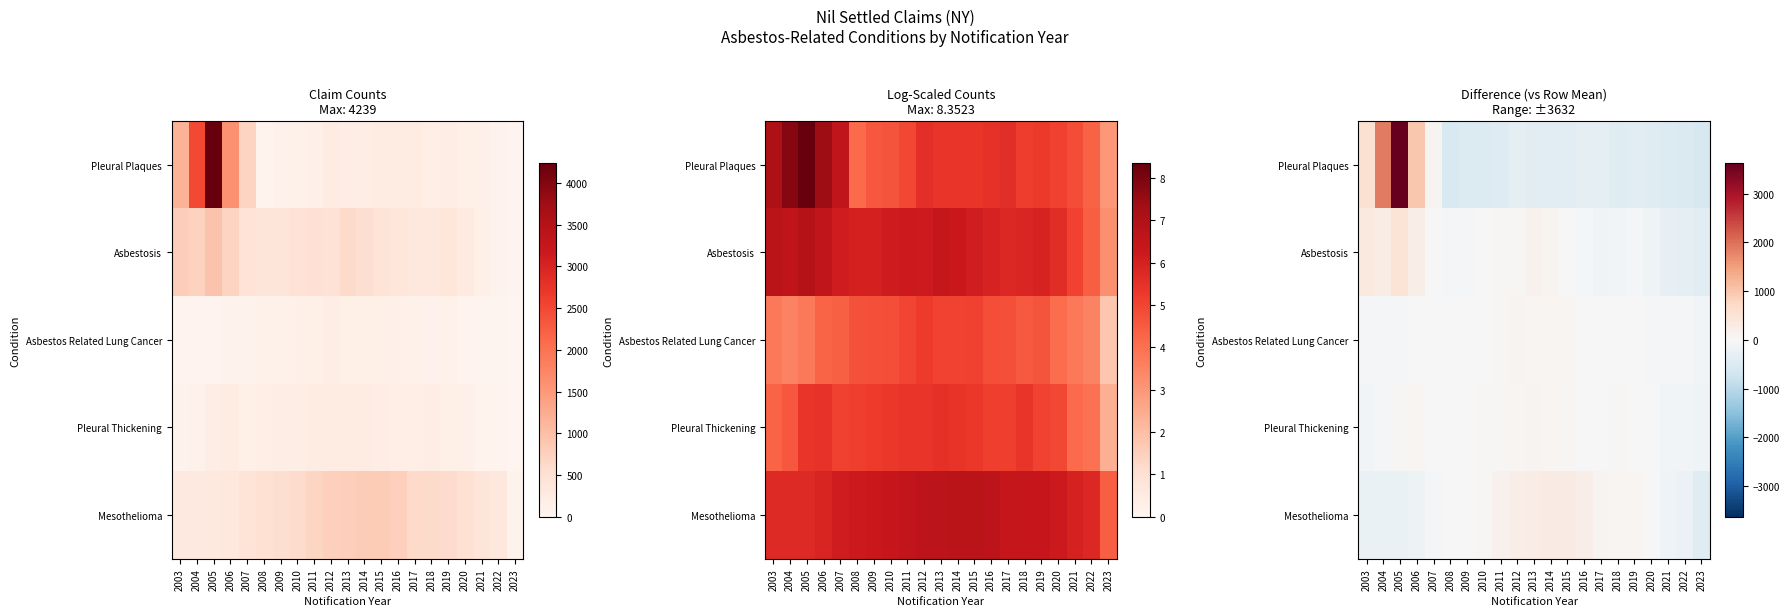

What is the smallest value displayed?

-588.1